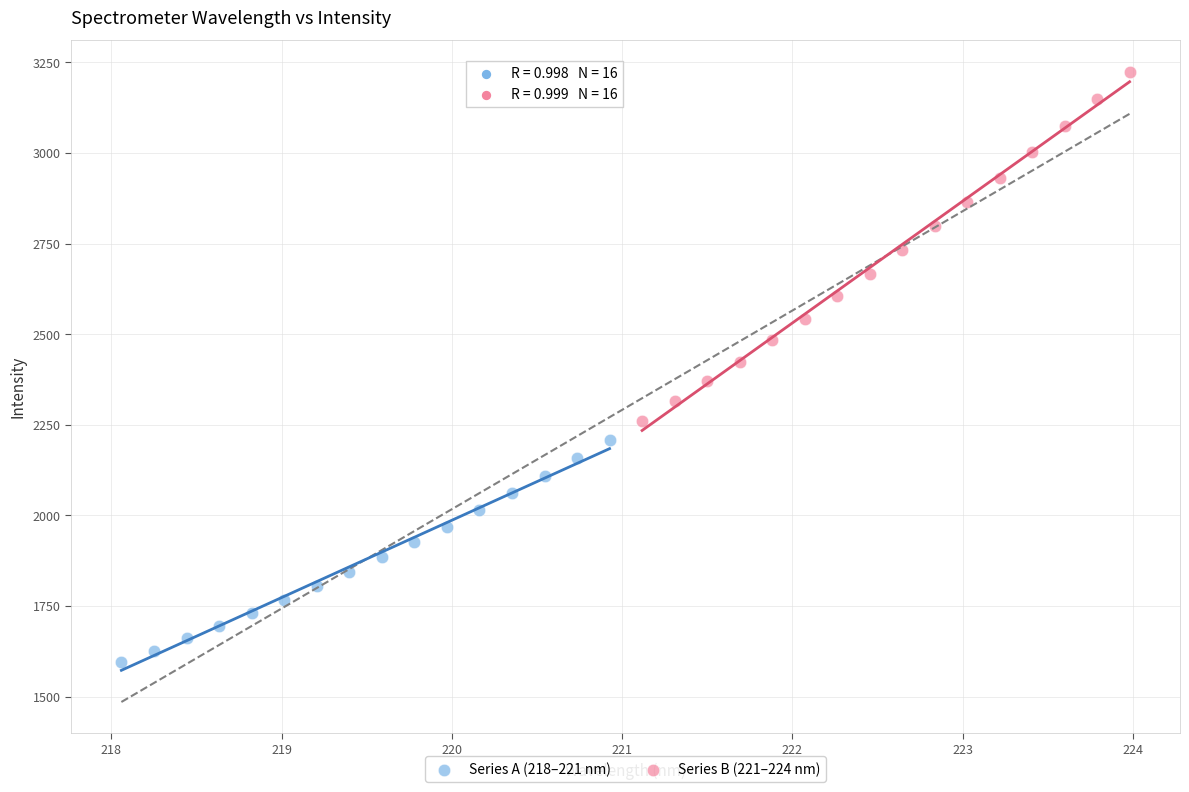

Which series has the widest spread of Y values?

Series B (221–224 nm)